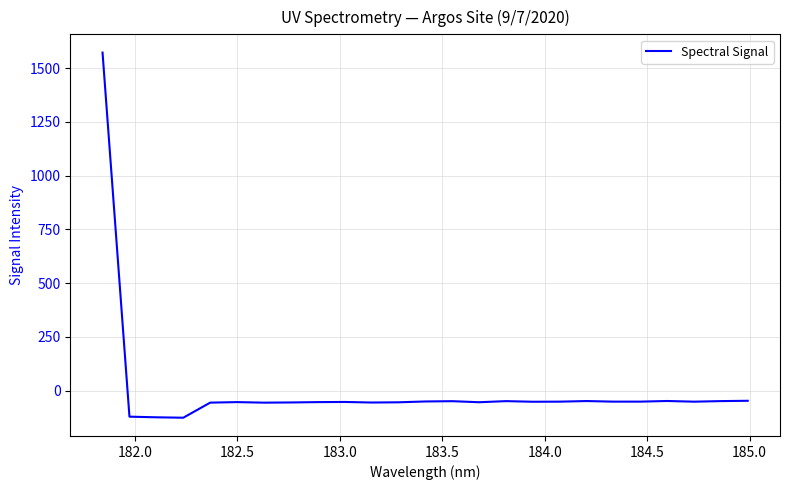

Is this an area chart (filled region under the line)?

No